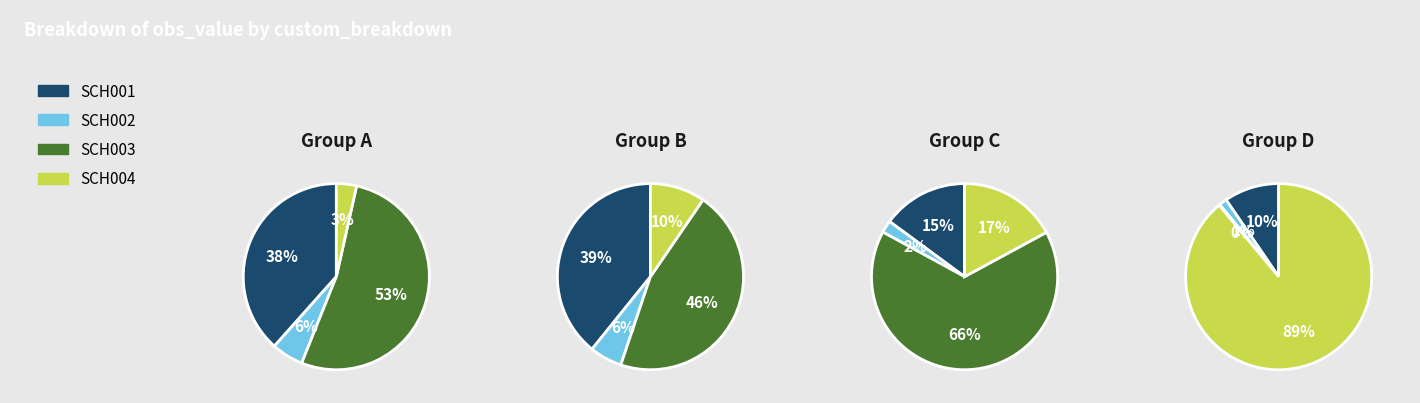

Do SCH001 and SCH004 together represent more than half of the pie?

No